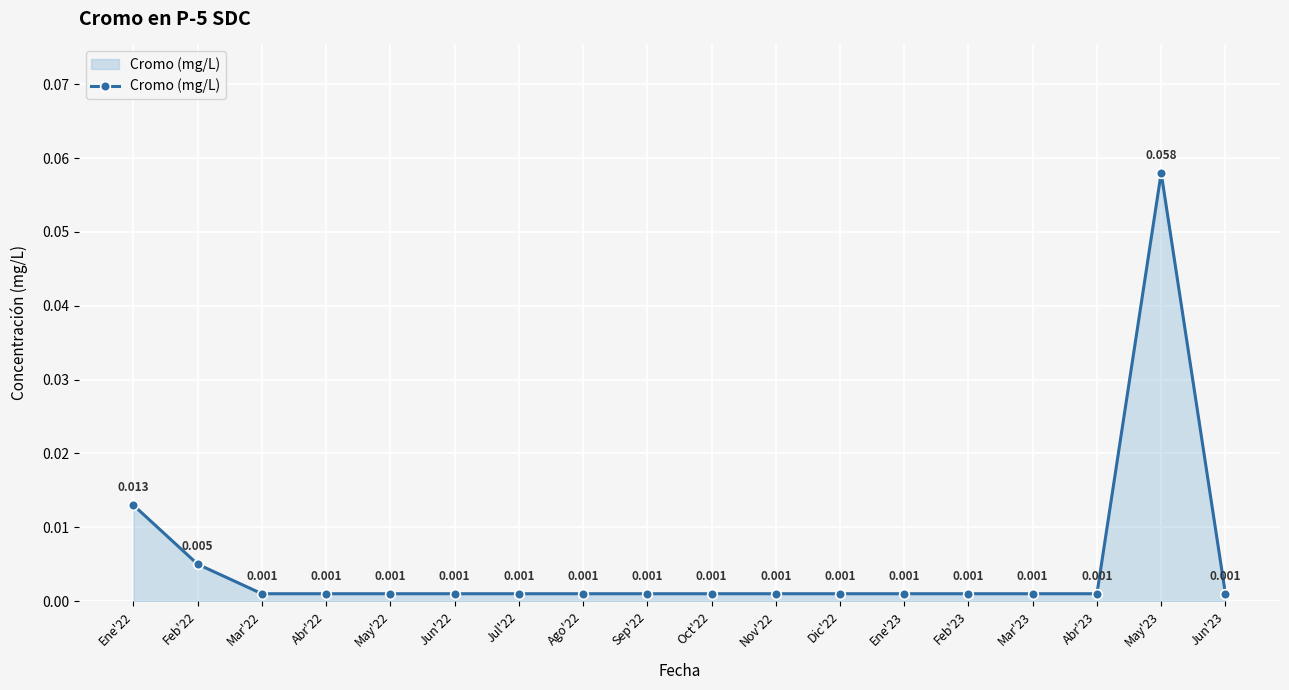

At which category does the data reach its first local peak?

May'23